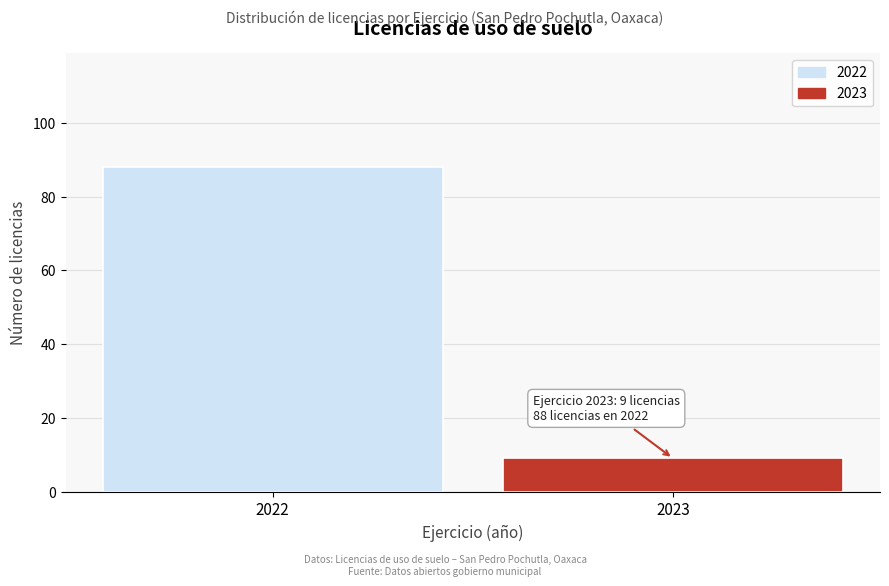

Reading left to right, what are all the values shown in this chart?

2022=88	2023=9